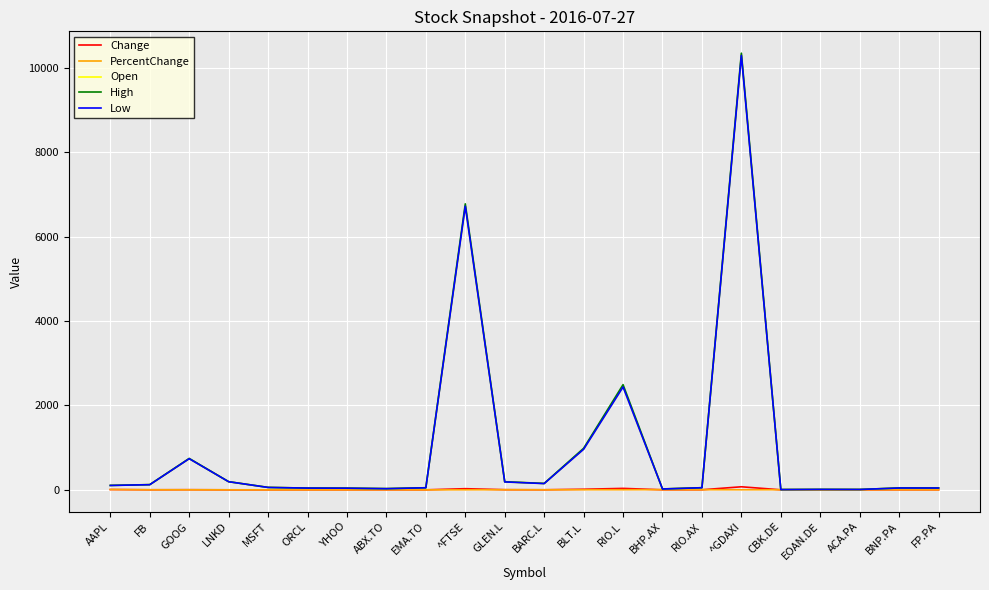

How many lines are shown in the chart?

5